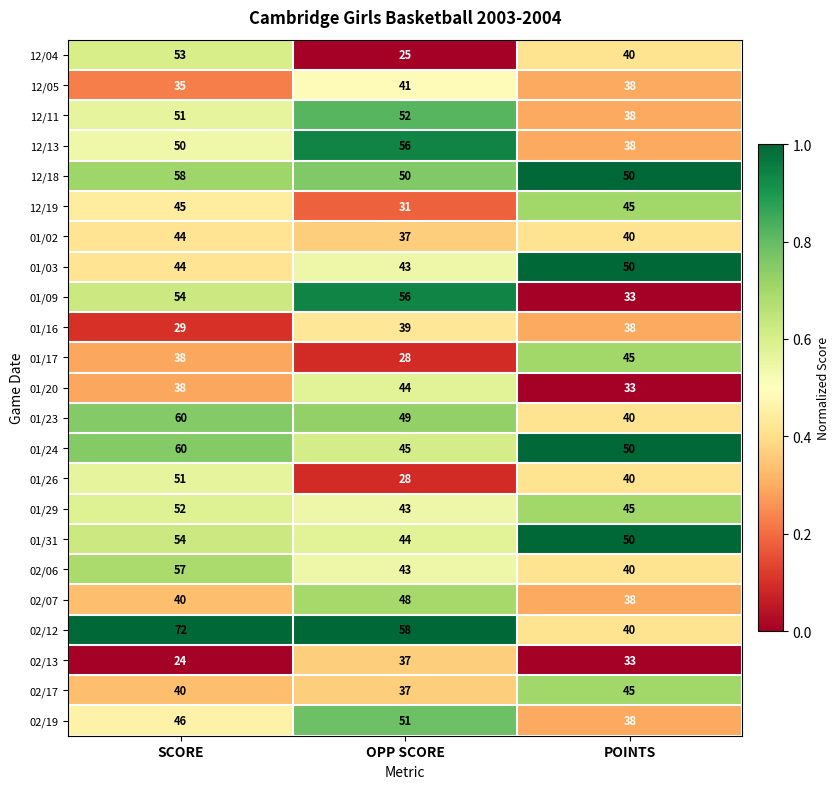

Rank the categories by 01/02 value from highest to lowest.

SCORE, POINTS, OPP SCORE